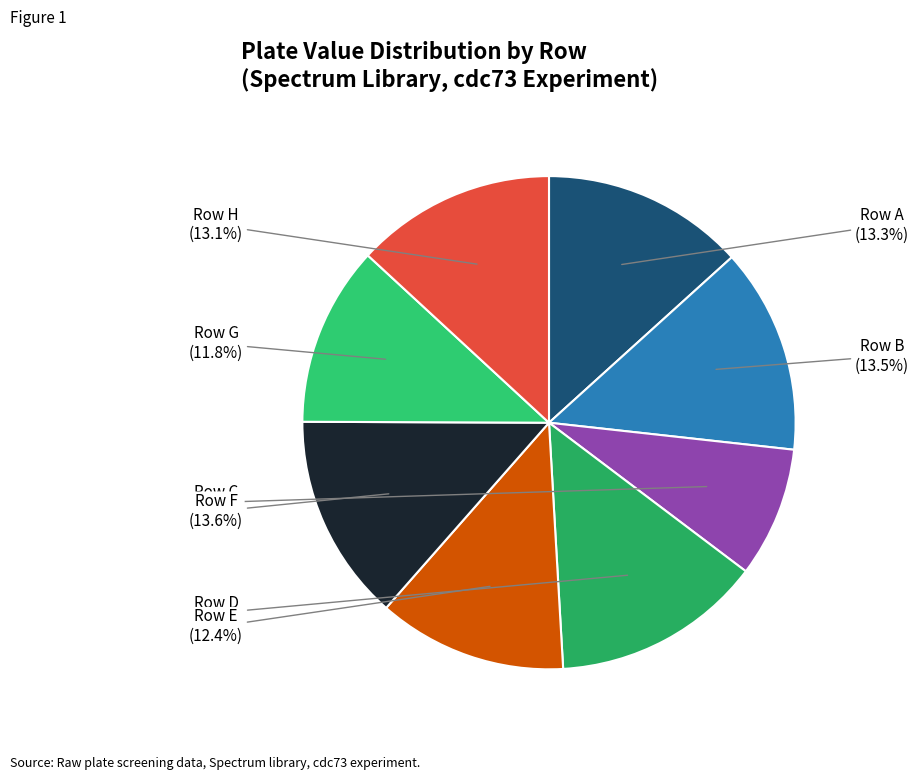

What is the smallest slice in the pie chart?

Row C